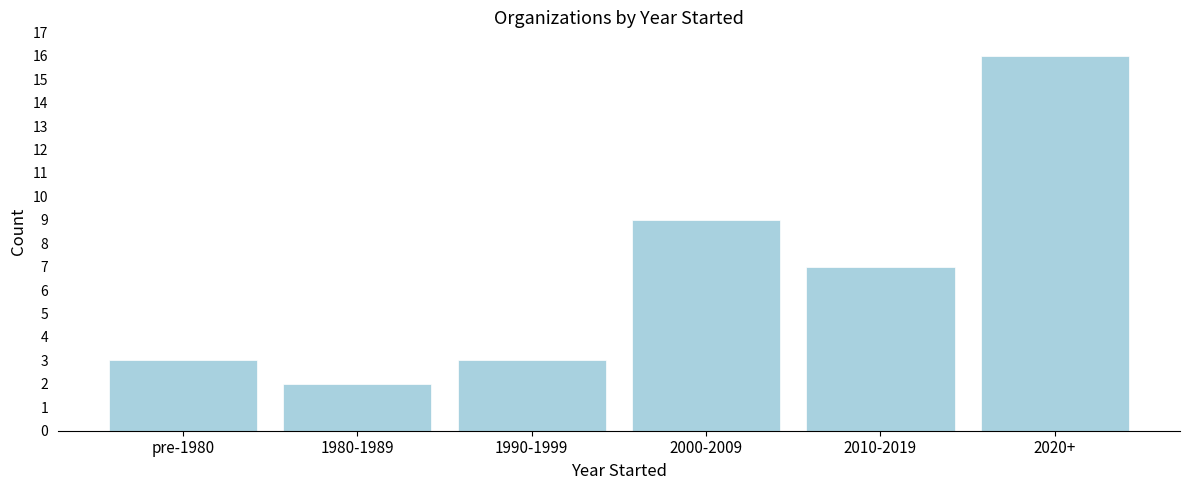

Reading left to right, transcribe all the data shown in this chart.

pre-1980=3	1980-1989=2	1990-1999=3	2000-2009=9	2010-2019=7	2020+=16